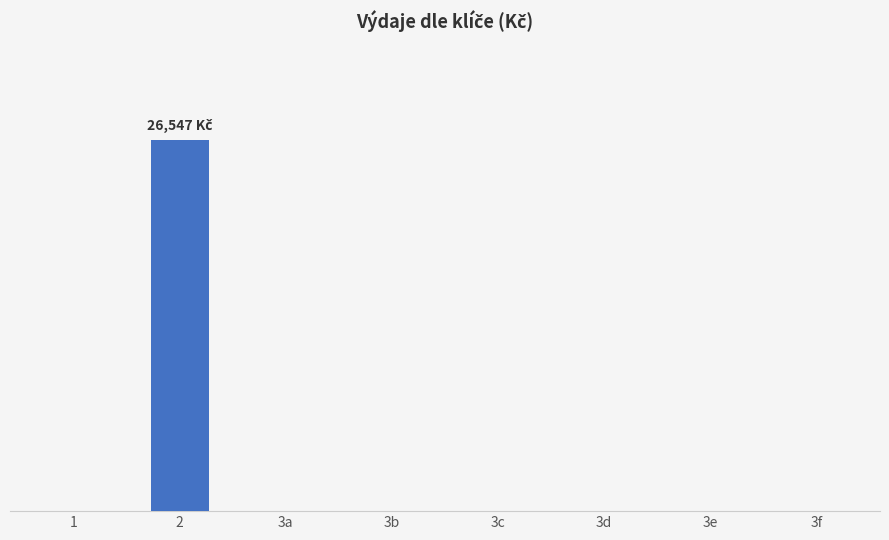

Which has a higher value, 2 or 3d?

2